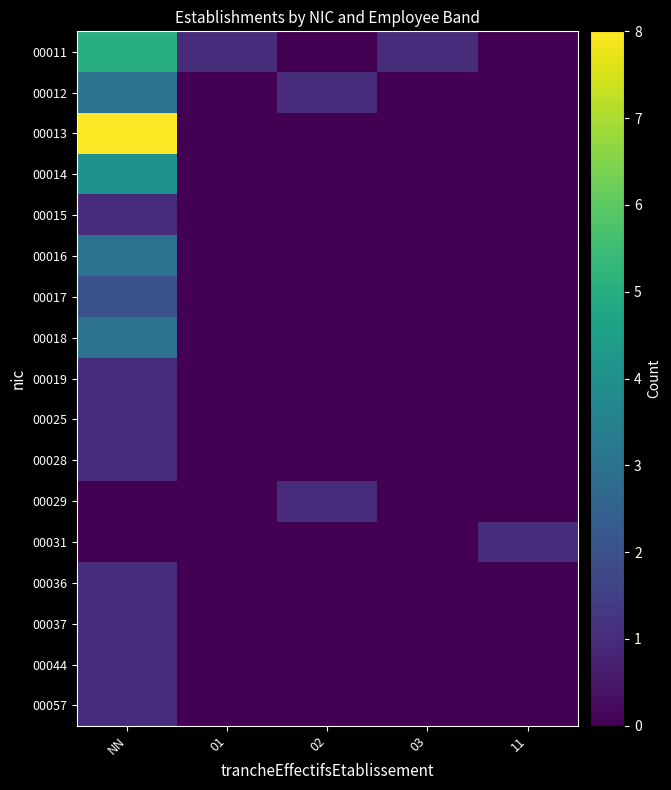

Reading left to right, transcribe all the data shown in this chart.

00011: NN=5	01=1	02=0	03=1	11=0
00012: NN=3	01=0	02=1	03=0	11=0
00013: NN=8	01=0	02=0	03=0	11=0
00014: NN=4	01=0	02=0	03=0	11=0
00015: NN=1	01=0	02=0	03=0	11=0
00016: NN=3	01=0	02=0	03=0	11=0
00017: NN=2	01=0	02=0	03=0	11=0
00018: NN=3	01=0	02=0	03=0	11=0
00019: NN=1	01=0	02=0	03=0	11=0
00025: NN=1	01=0	02=0	03=0	11=0
00028: NN=1	01=0	02=0	03=0	11=0
00029: NN=0	01=0	02=1	03=0	11=0
00031: NN=0	01=0	02=0	03=0	11=1
00036: NN=1	01=0	02=0	03=0	11=0
00037: NN=1	01=0	02=0	03=0	11=0
00044: NN=1	01=0	02=0	03=0	11=0
00057: NN=1	01=0	02=0	03=0	11=0